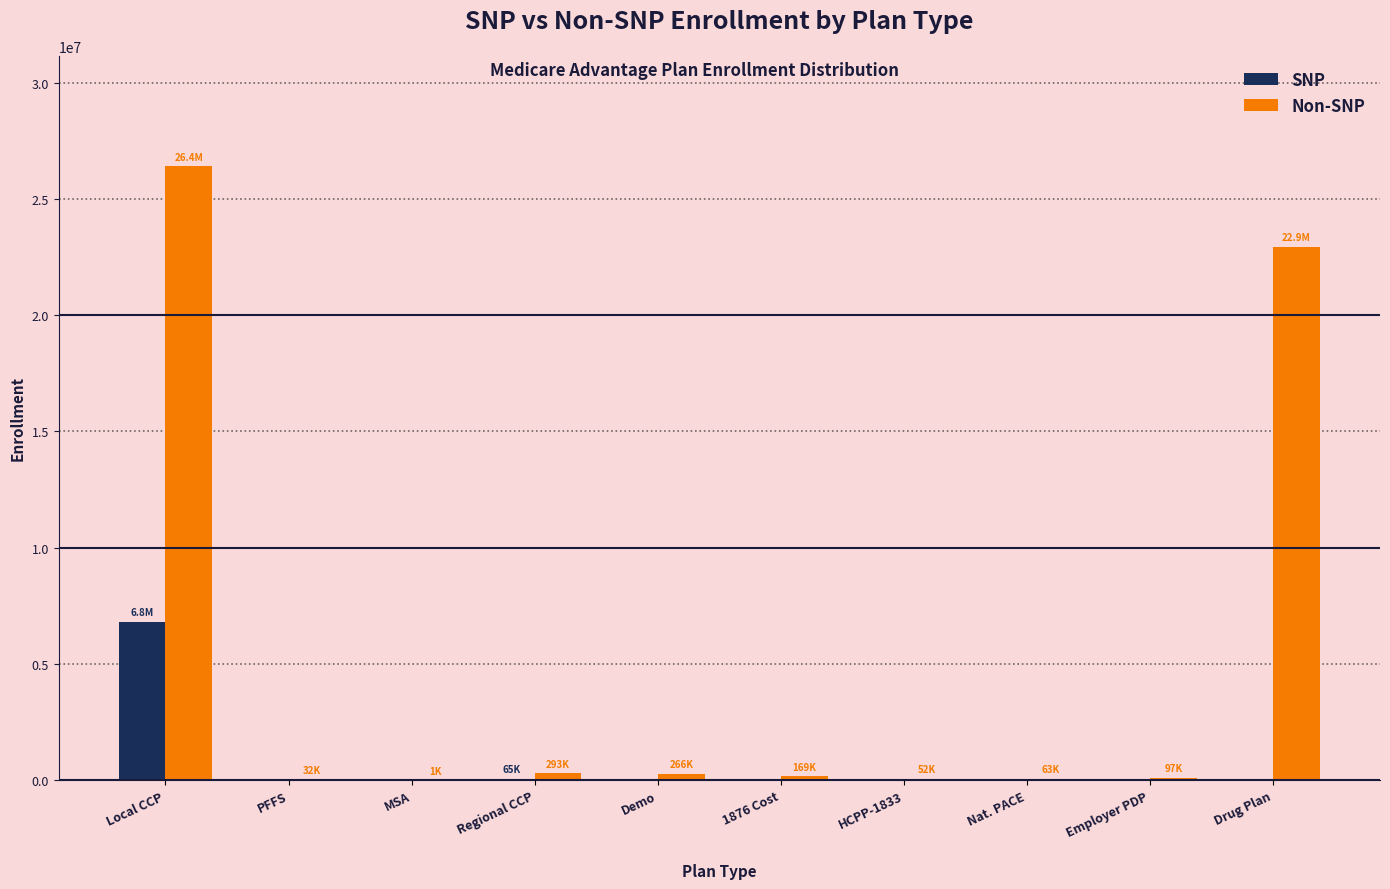

Which series has the largest range (max minus min)?

Non-SNP